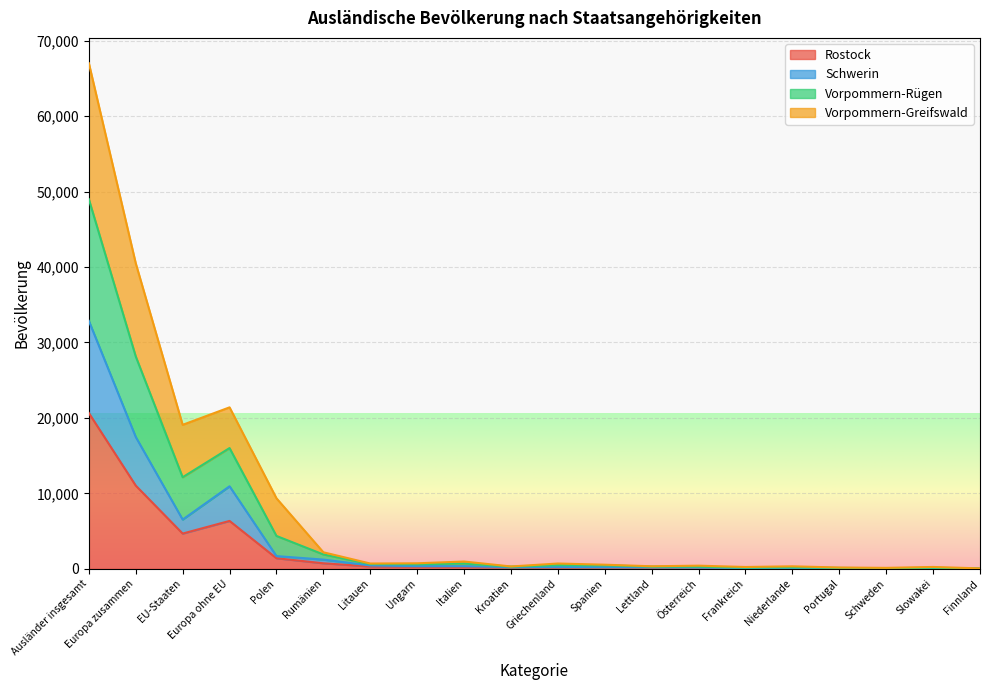

At which label does Rostock reach its peak?

Ausländer insgesamt